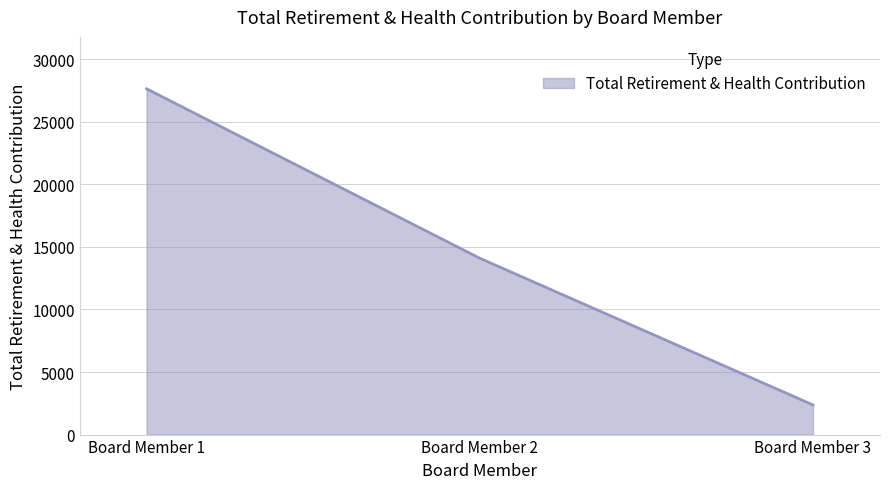

The value at Board Member 2 is 14102. True or false?

True